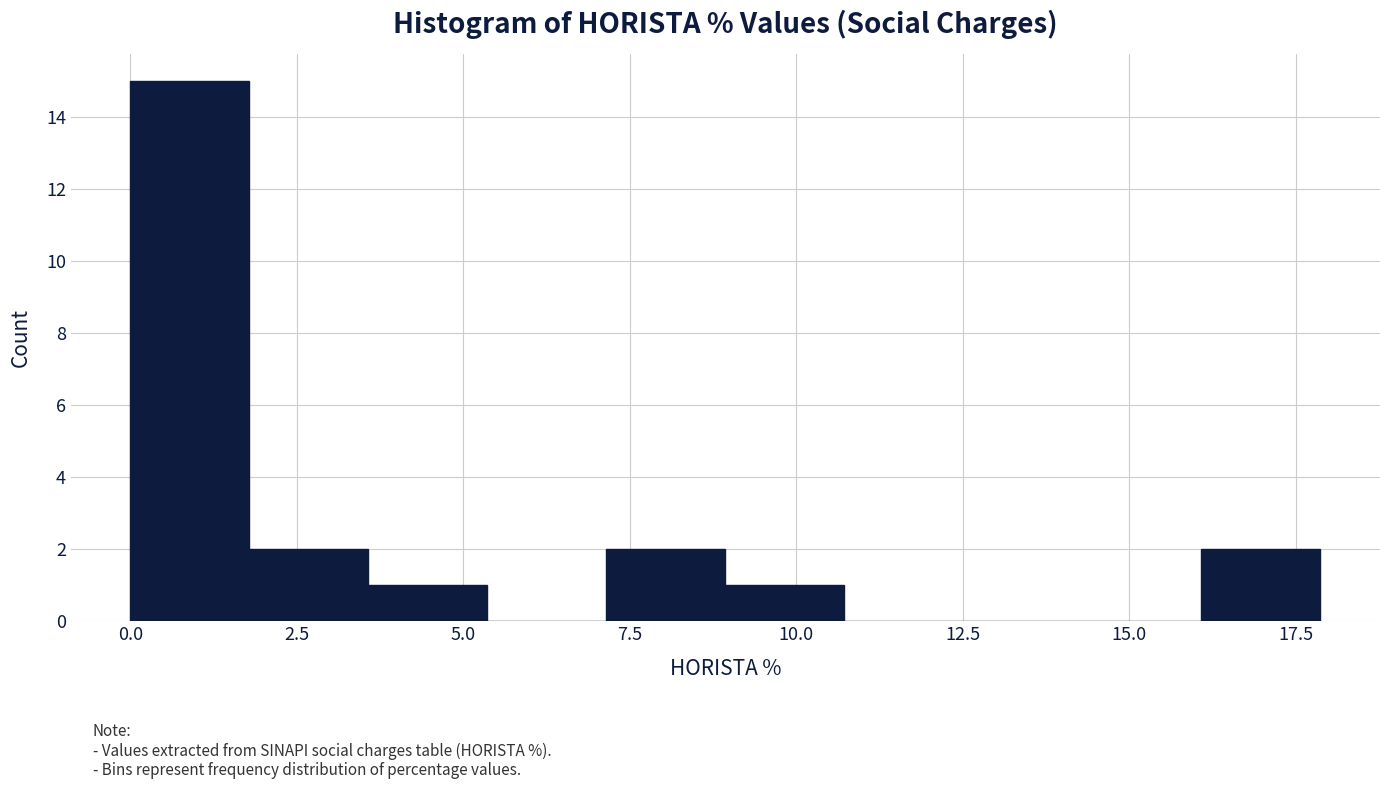

Read against the x-axis, roughly where is the centre of the tallest bar?

1.0